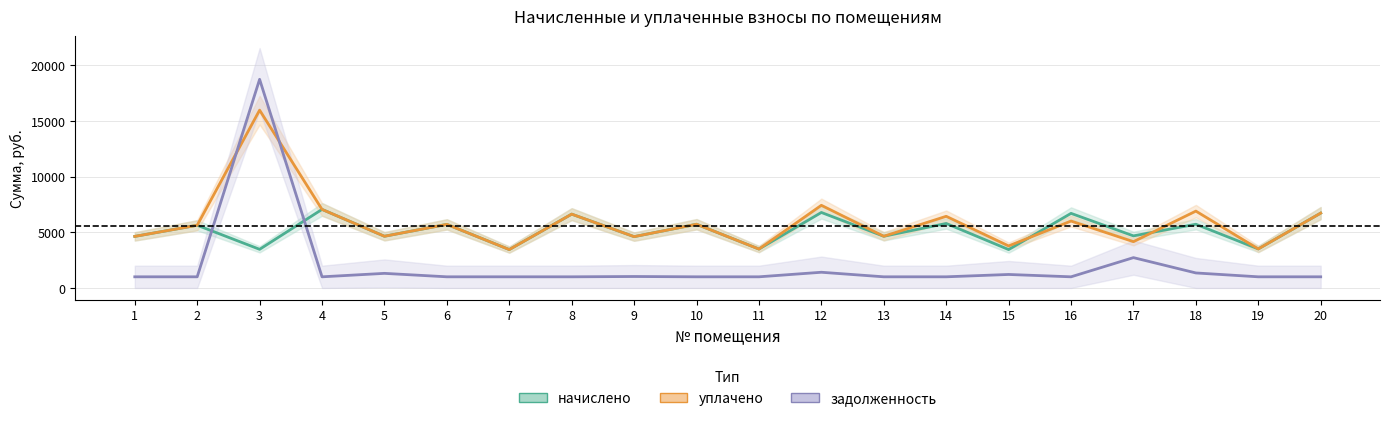

What is the smallest value displayed?

1000.0